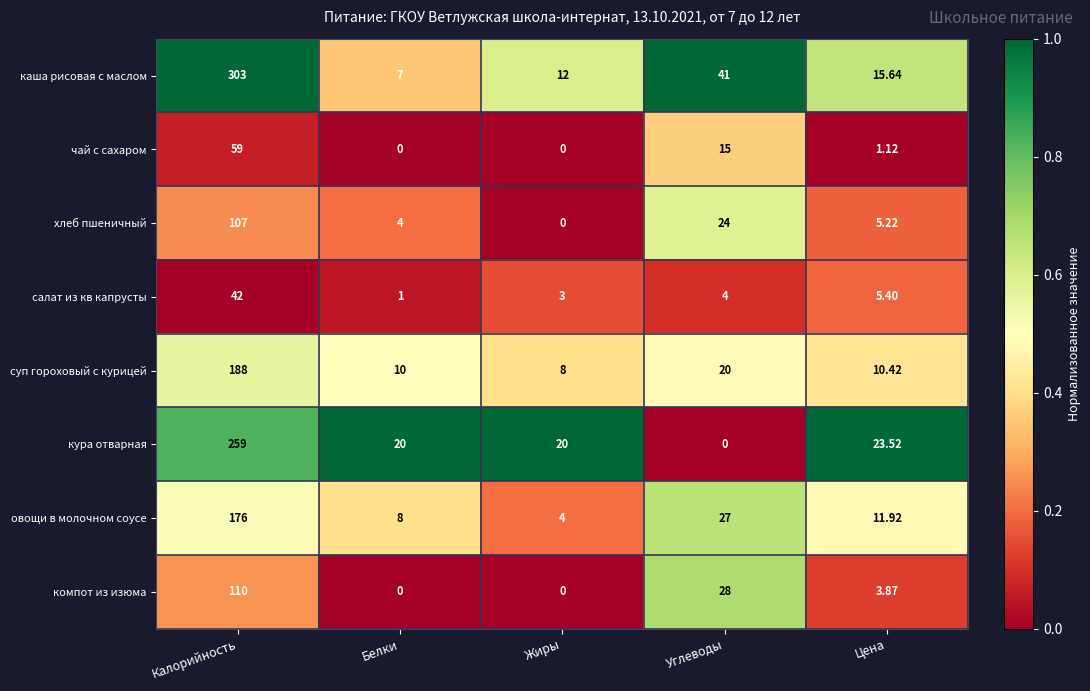

Which series has the largest total across all categories?

каша рисовая с маслом